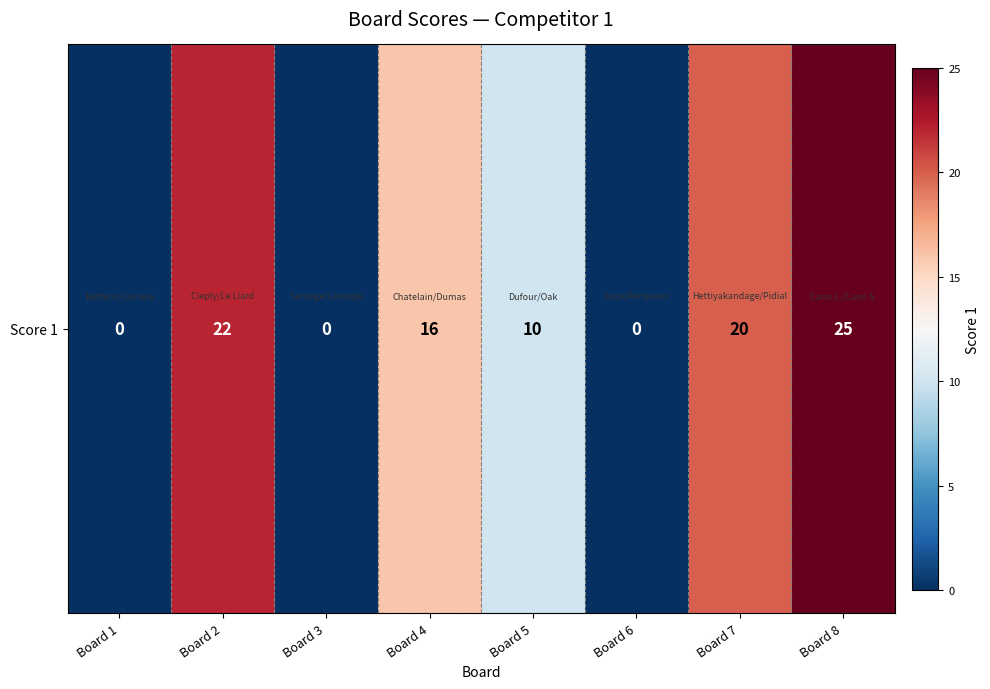

At which label is the value closest to 12?

Board 5